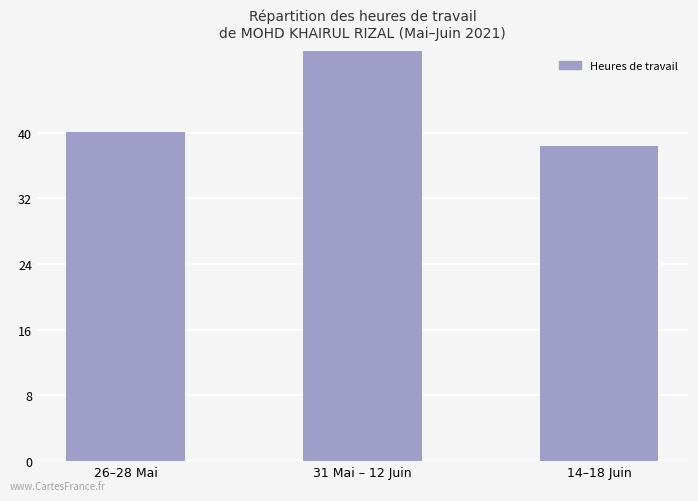

The value at 26–28 Mai is 40.1. True or false?

True